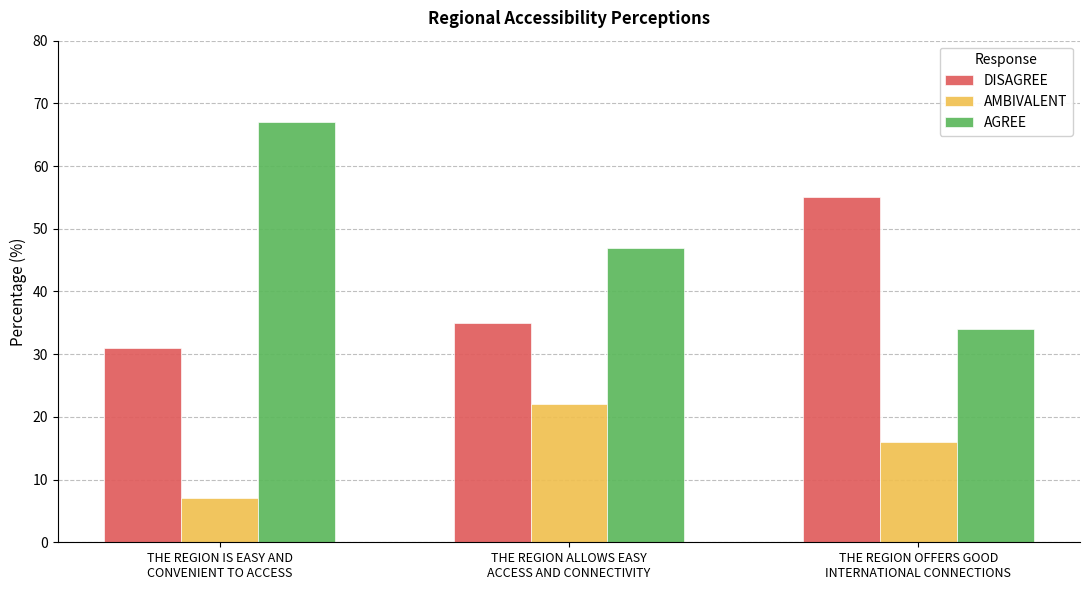

Reading right to left, transcribe all the data shown in this chart.

DISAGREE: 55	35	31
AMBIVALENT: 16	22	7
AGREE: 34	47	67